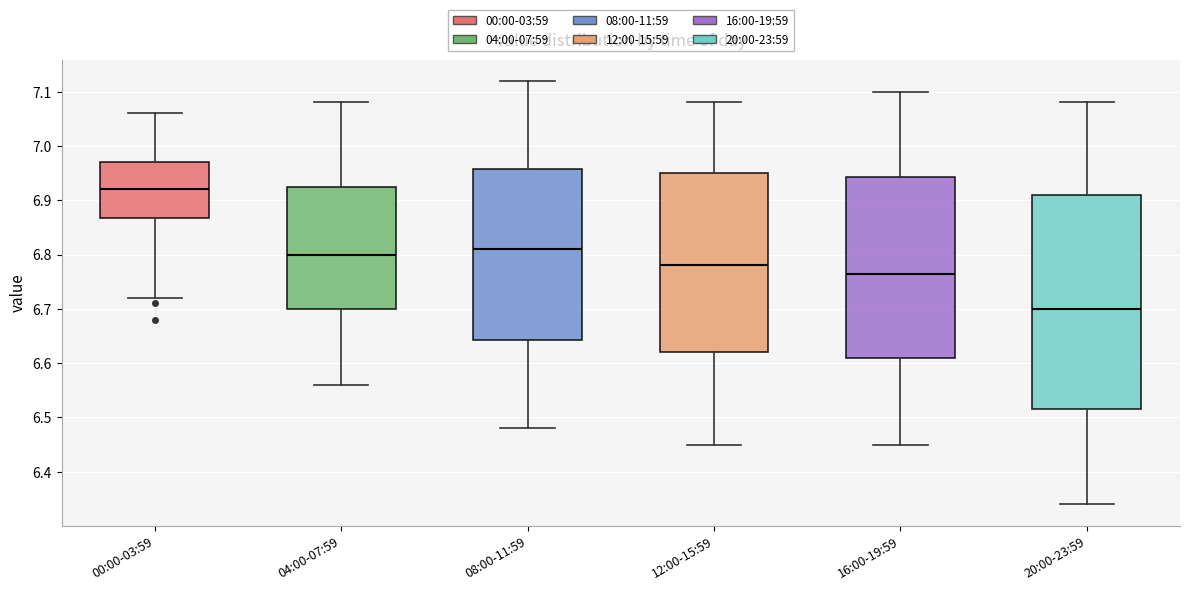

Which box has the lowest median line?

20:00-23:59